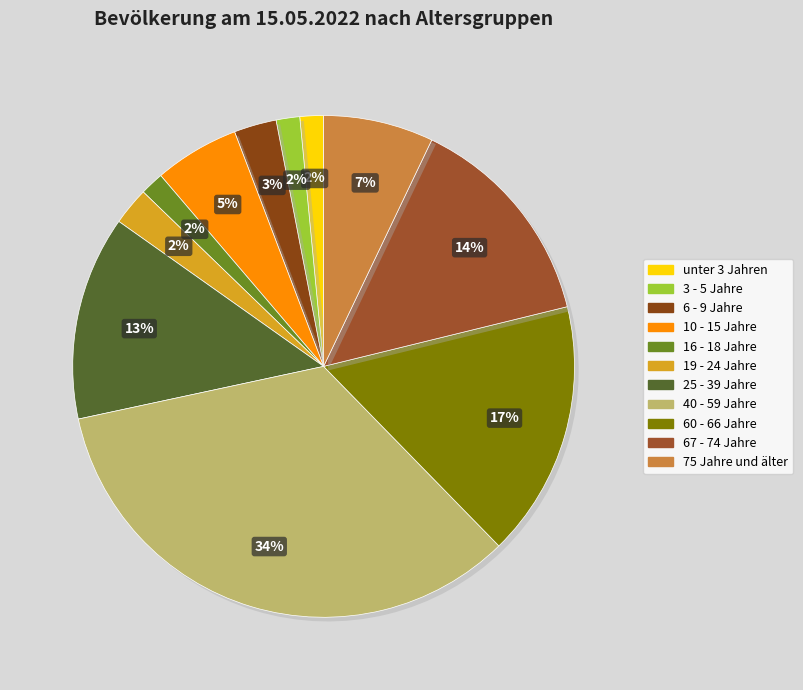

What is the smallest slice in the pie chart?

unter 3 Jahren